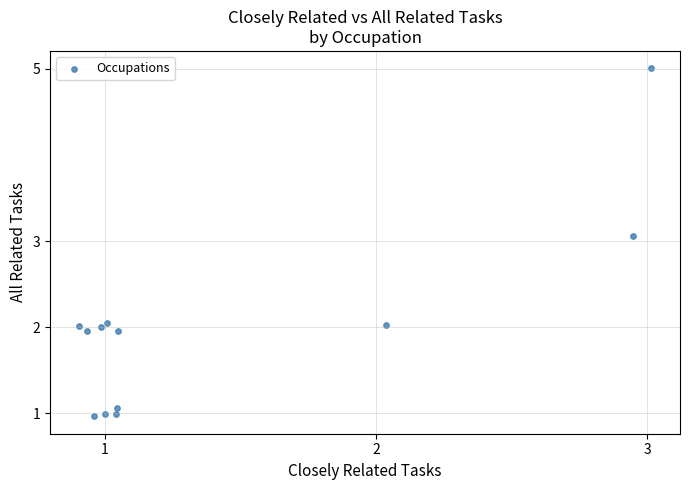

What is the range of Y values (max minus min)?

4.0